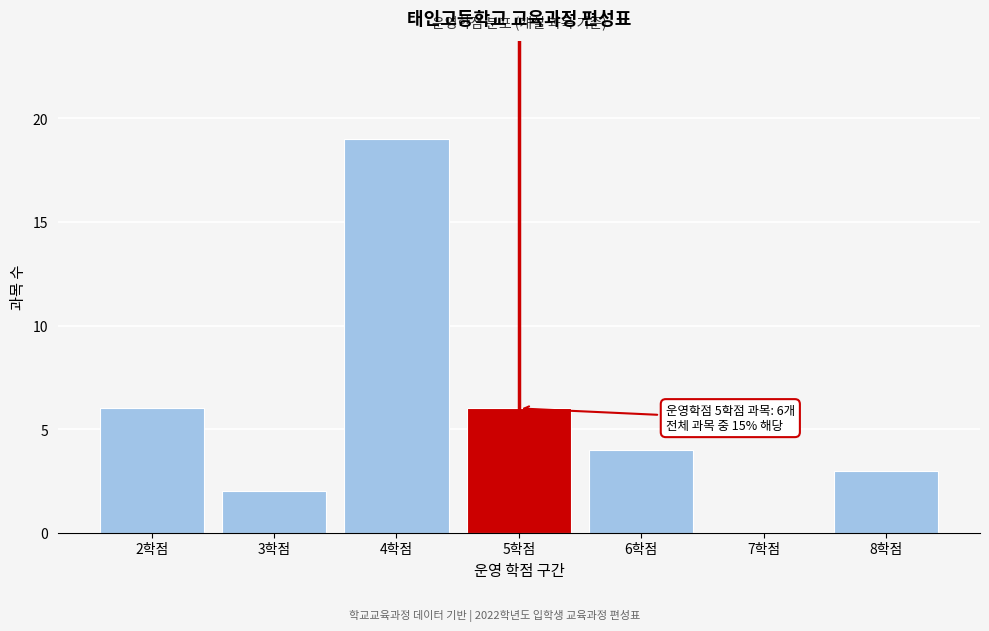

Which range on the x-axis has the tallest bar?

3.5 to 4.5